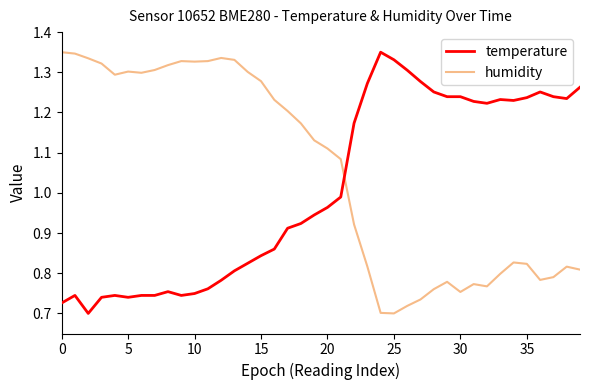

Which series has the largest total across all categories?

humidity